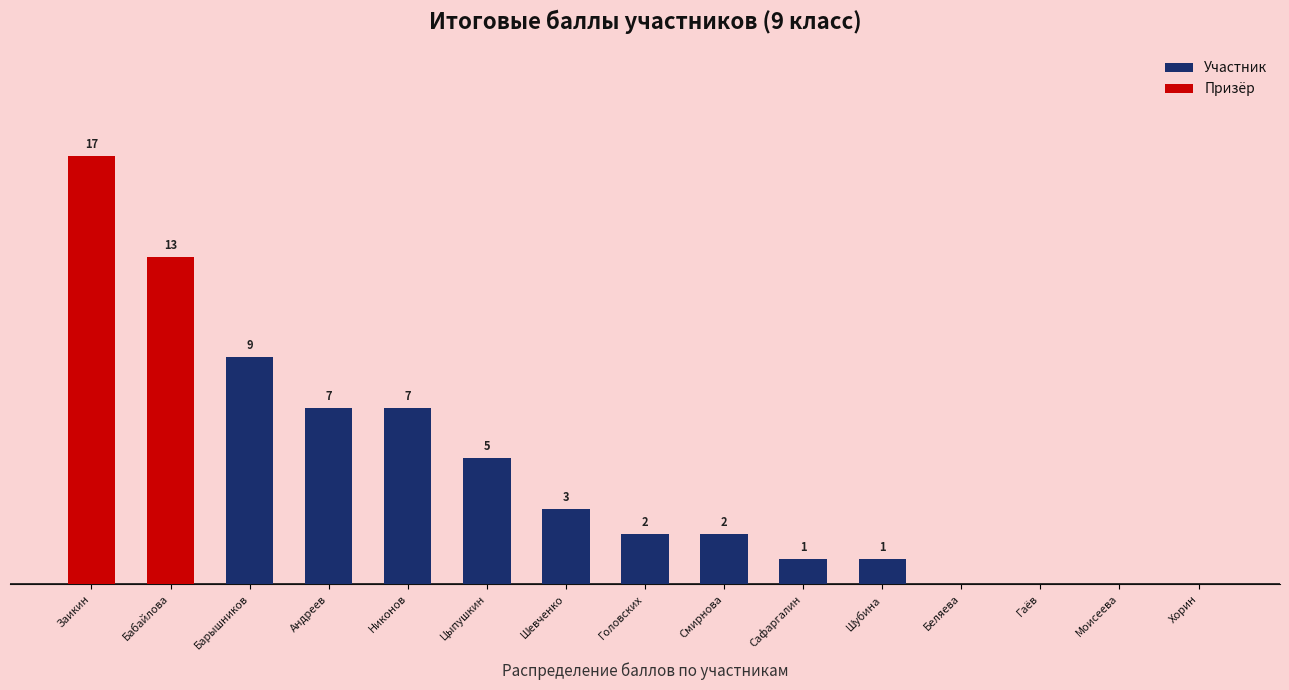

The value at Никонов Г. С. is 7. True or false?

True